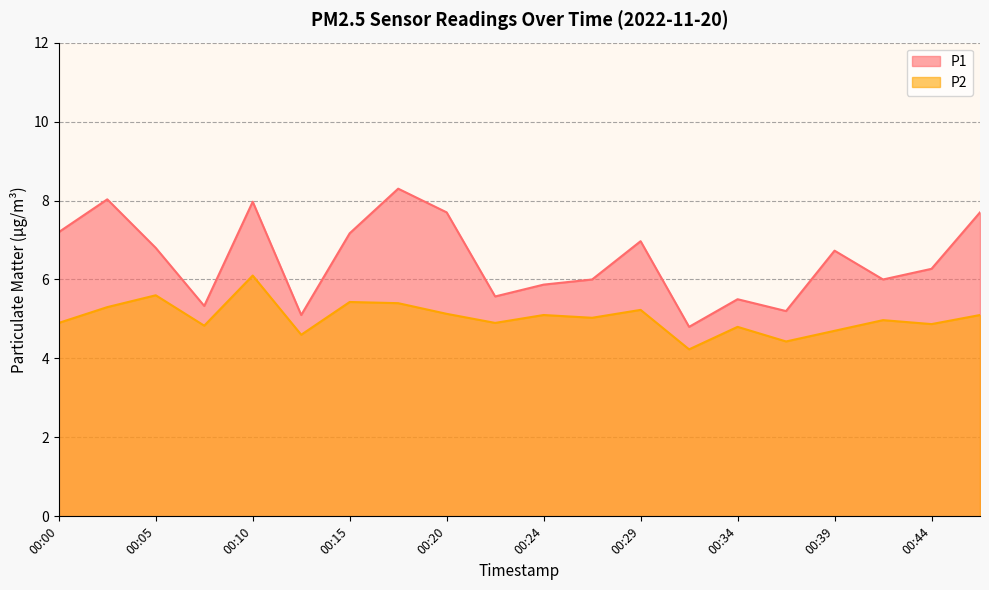

How many data points in P1 are above 6?

11